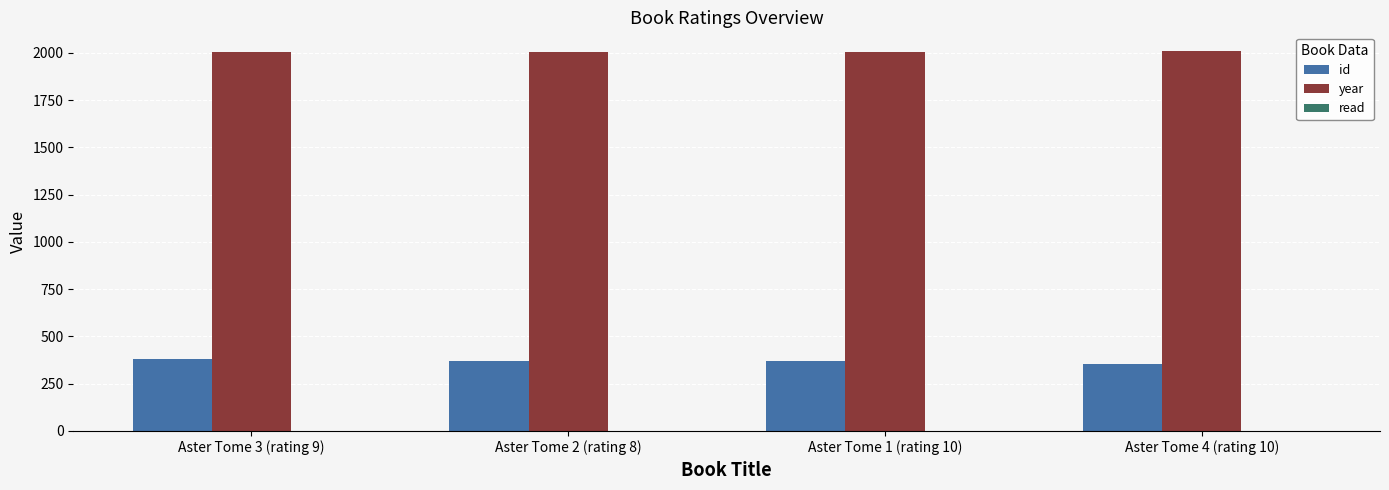

Is the value of year at Aster Tome 4 (rating 10) greater than the value of id at Aster Tome 3 (rating 9)?

Yes